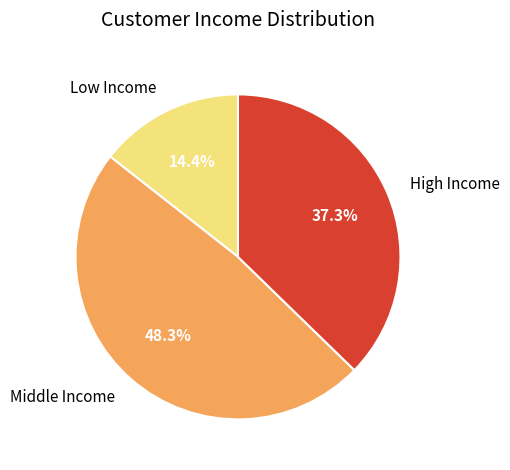

Is there any slice that represents more than half of the pie?

No